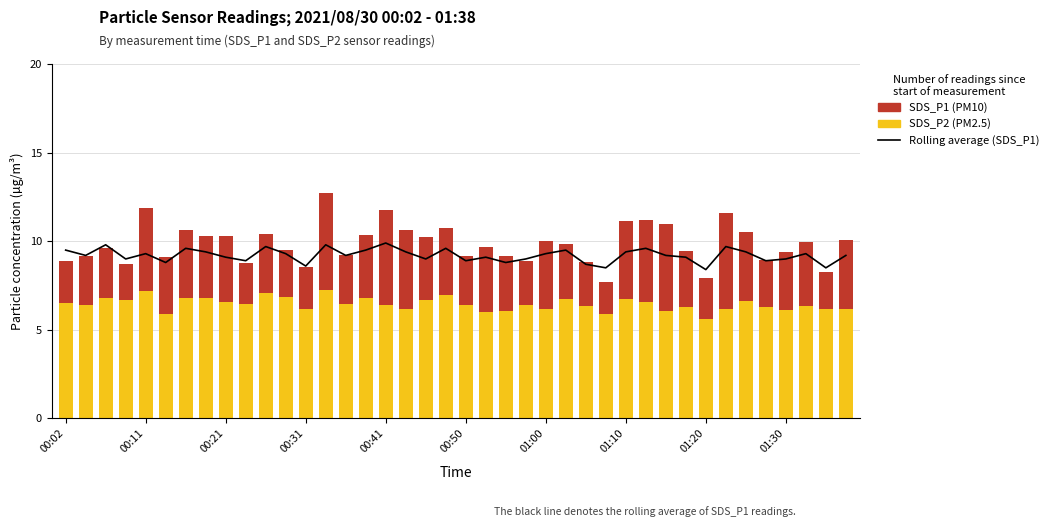

Where is SDS_P1 (PM10) nearest to the value 3?

22